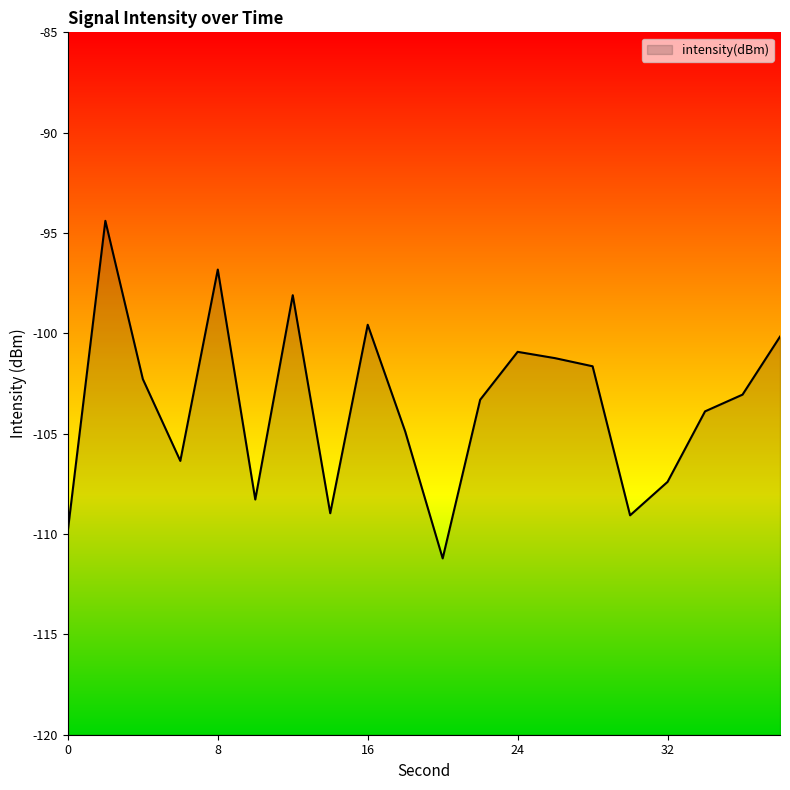

At which label is the value closest to -102?

4